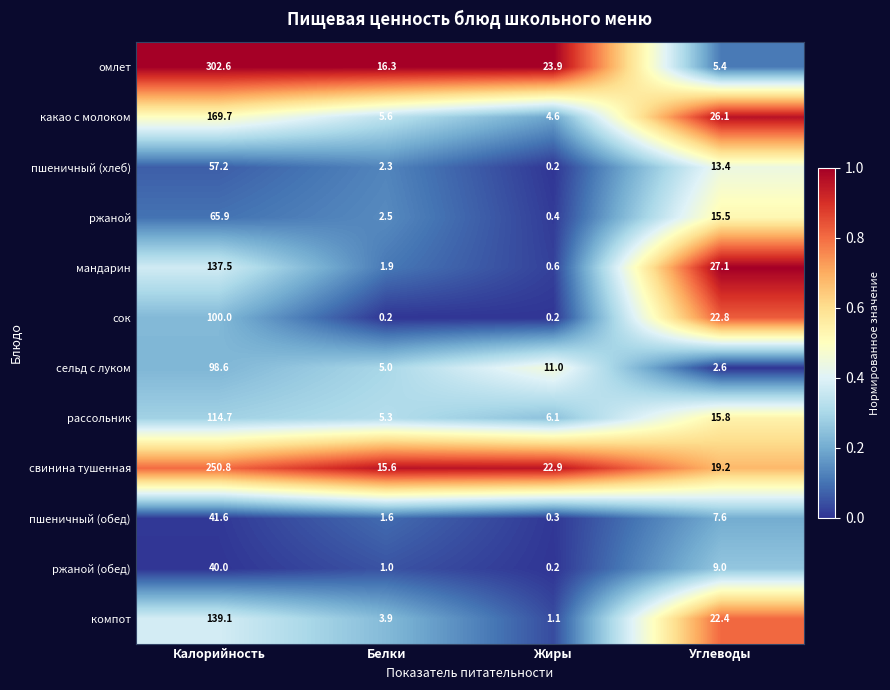

At how many categories does at least one series exceed 0?

4